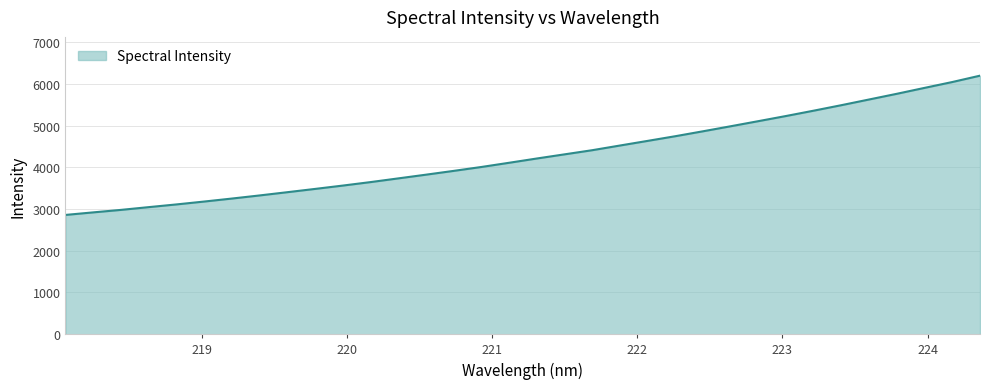

Count the number of data series in this chart.

1